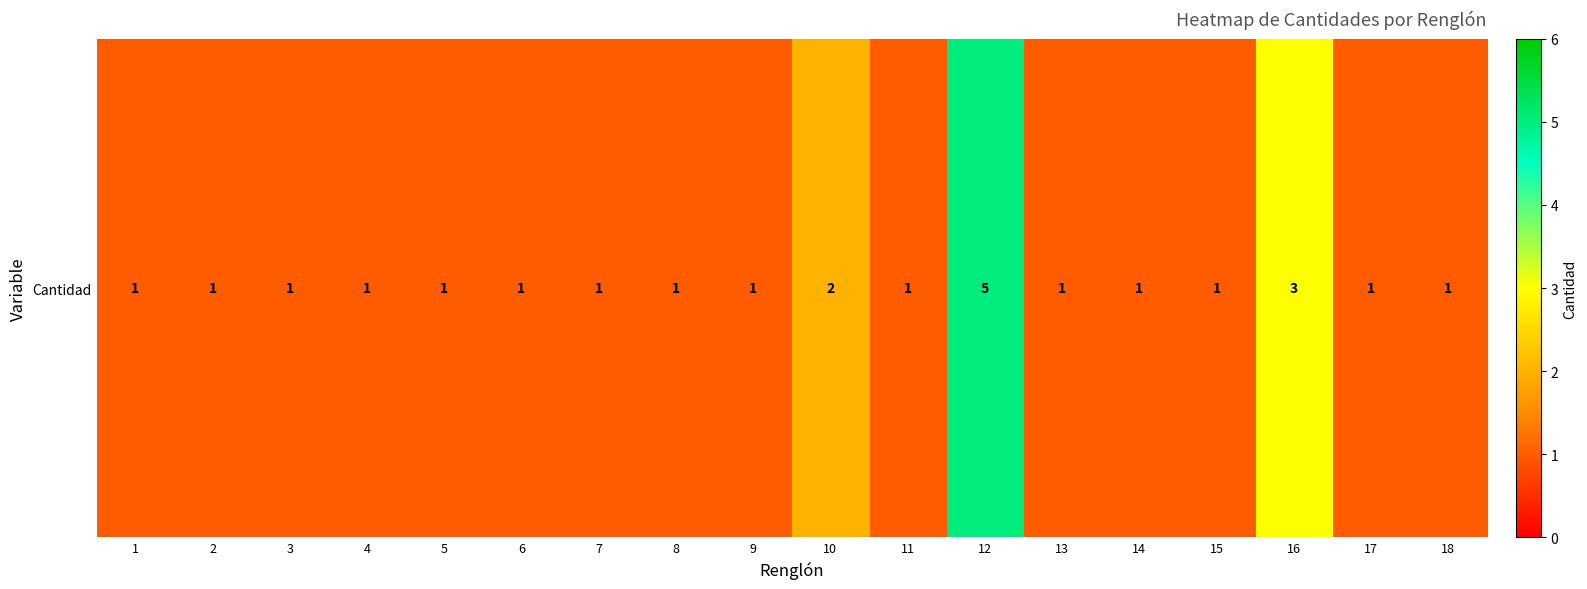

List the labels in order of value, smallest first.

1, 2, 3, 4, 5, 6, 7, 8, 9, 11, 13, 14, 15, 17, 18, 10, 16, 12